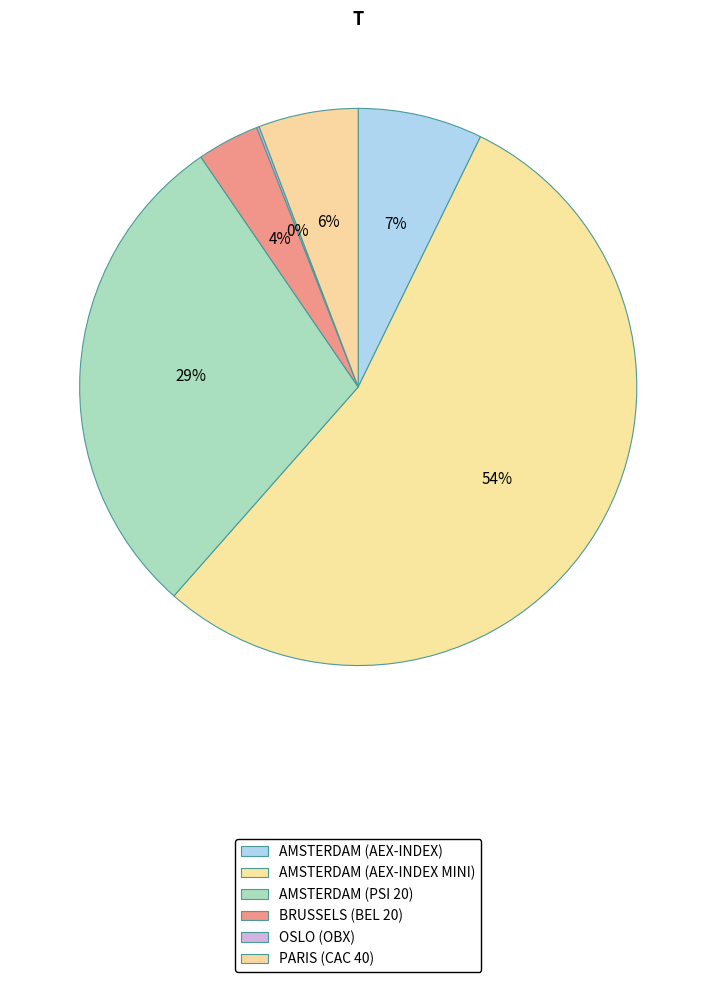

Does any single category account for the majority?

Yes